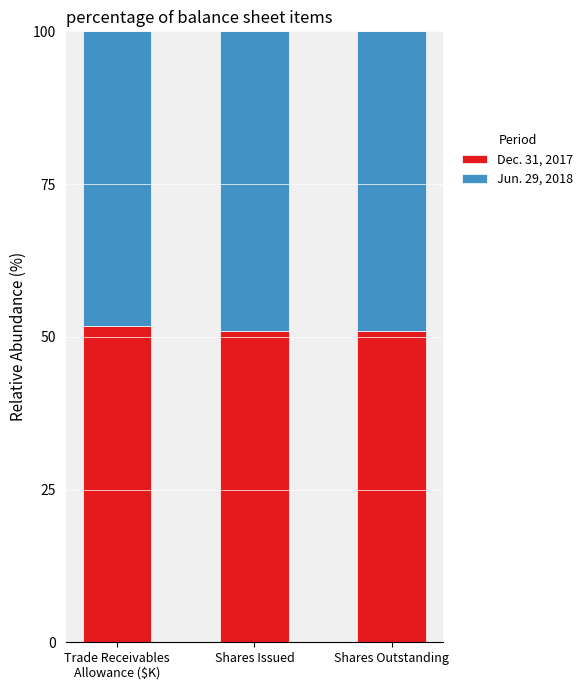

What is the total value across all series at Shares Issued?

100.0